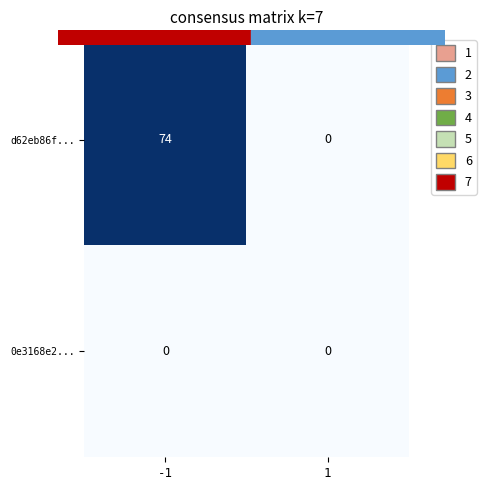

What is the maximum value shown in the chart?

74